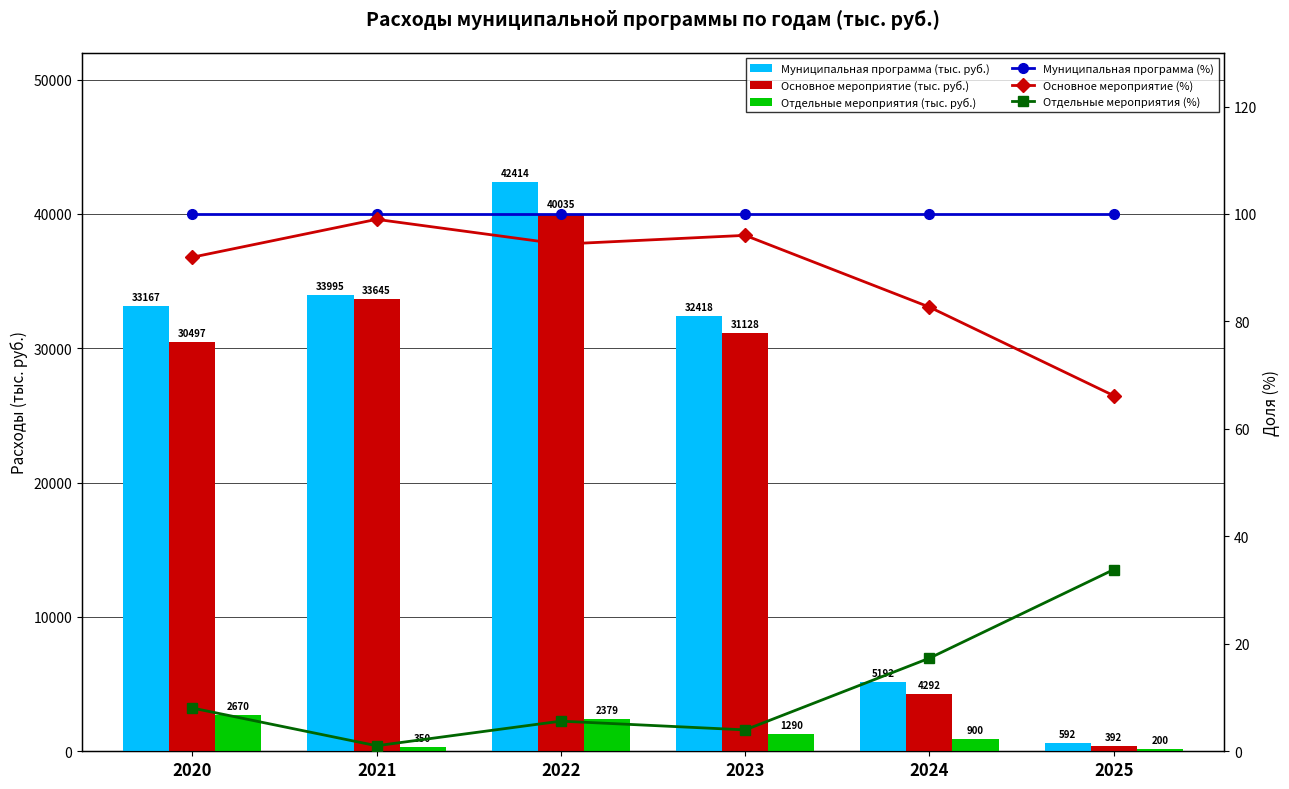

What is the maximum value for Муниципальная программа (тыс. руб.)?

42414.2